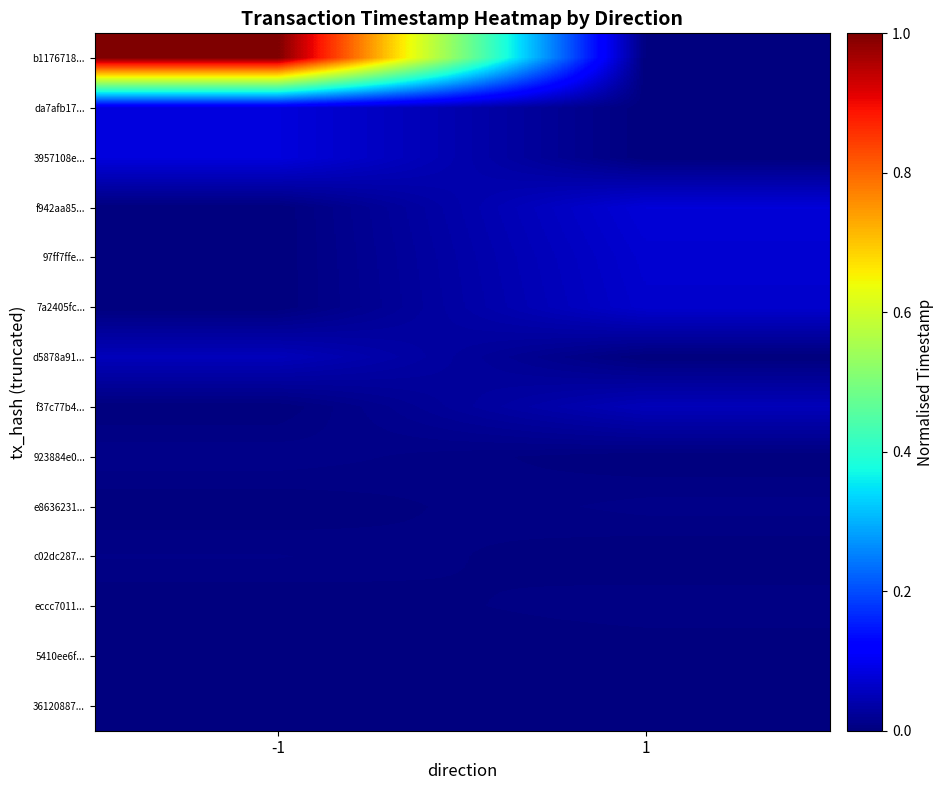

Reading right to left, what are all the values shown in this chart?

b1176718...: 1=0.0	-1=1.0
da7afb17...: 1=0.0	-1=0.1
3957108e...: 1=0.0	-1=0.1
f942aa85...: 1=0.1	-1=0.0
97ff7ffe...: 1=0.1	-1=0.0
7a2405fc...: 1=0.1	-1=0.0
d5878a91...: 1=0.0	-1=0.1
f37c77b4...: 1=0.1	-1=0.0
923884e0...: 1=0.0	-1=0.0
e8636231...: 1=0.0	-1=0.0
c02dc287...: 1=0.0	-1=0.0
eccc7011...: 1=0.0	-1=0.0
5410ee6f...: 1=0.0	-1=0.0
36120887...: 1=0.0	-1=0.0